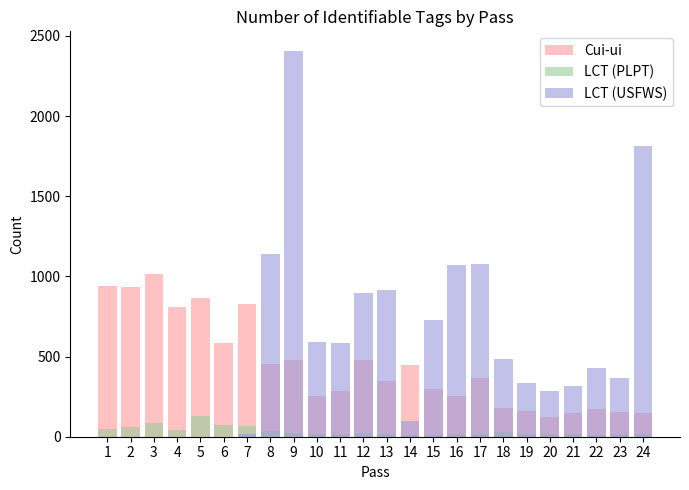

How many categories are shown in the chart?

24